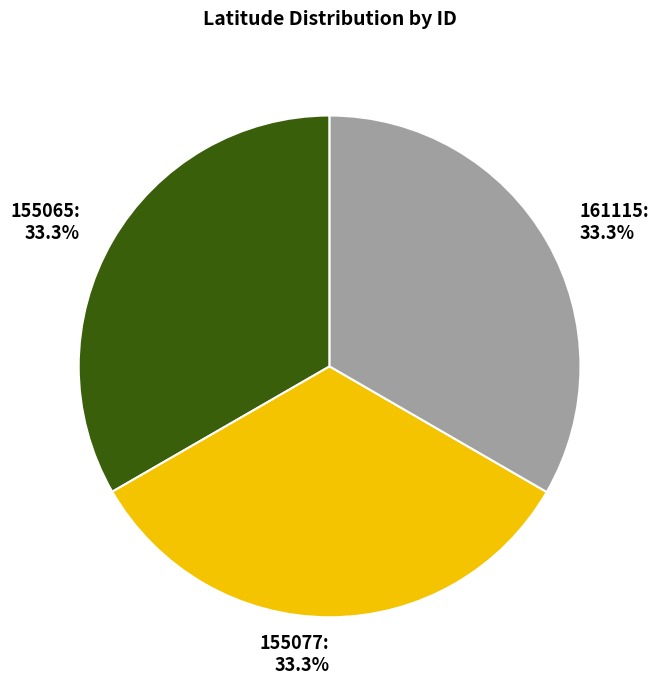

What is the total percentage of 161115 and 155077?

66.7%